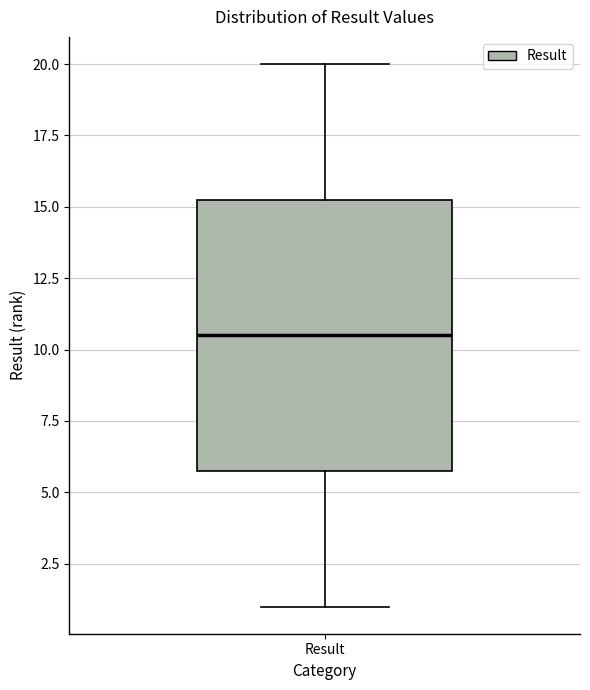

Transcribe this box plot: give where the median line is, the range the box spans, and where the two whiskers end, as read against the y-axis. The values are not printed on the chart, so give them approximately, as read against the axis.

median 10.5, box 6.0 to 15.5, whiskers 1.0 to 20.0